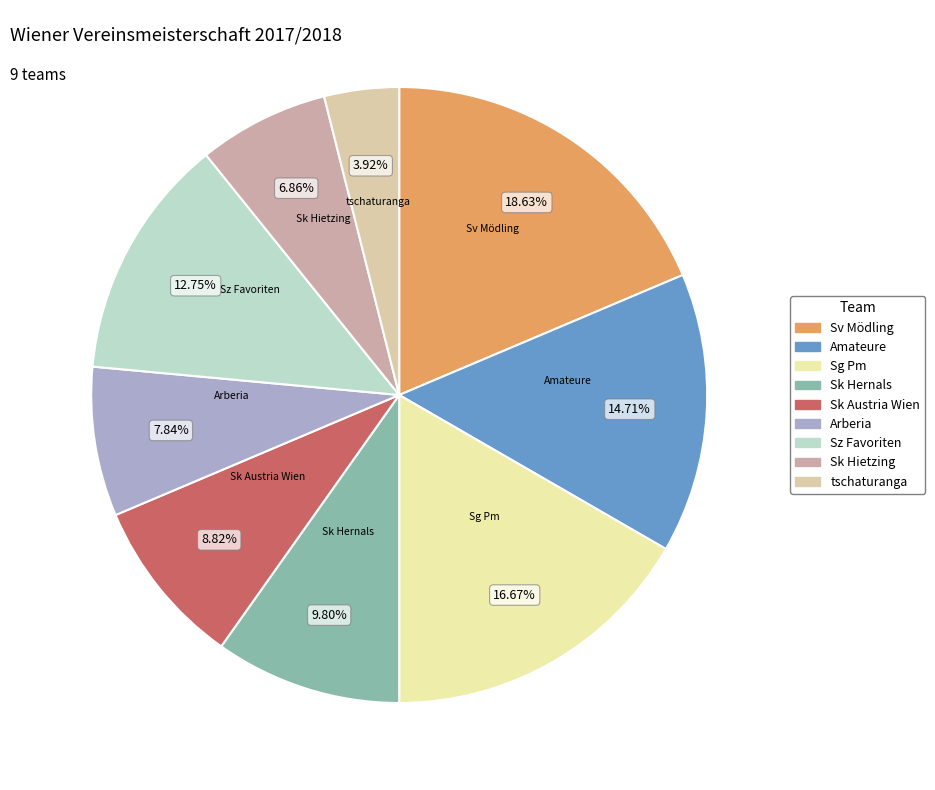

Is tschaturanga the majority of the pie?

No